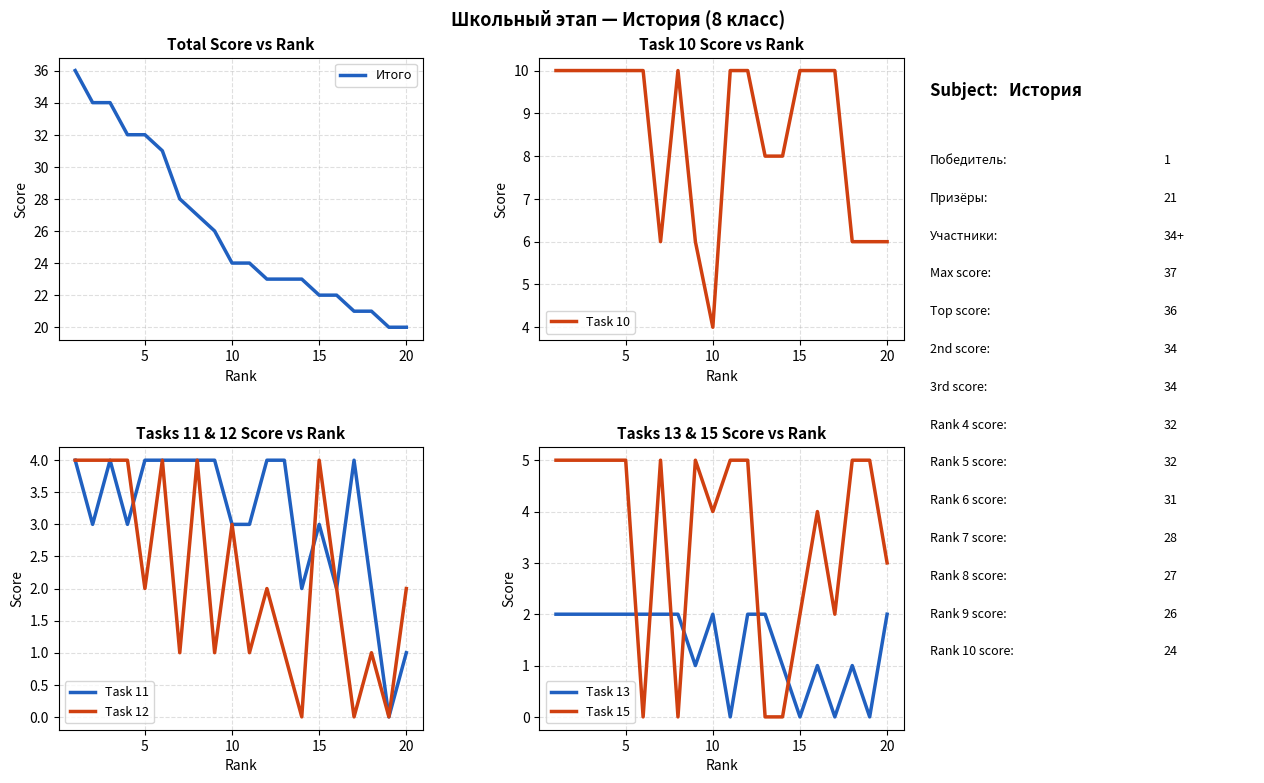

True or false: Task 12 has a value of 3 at 20.

False